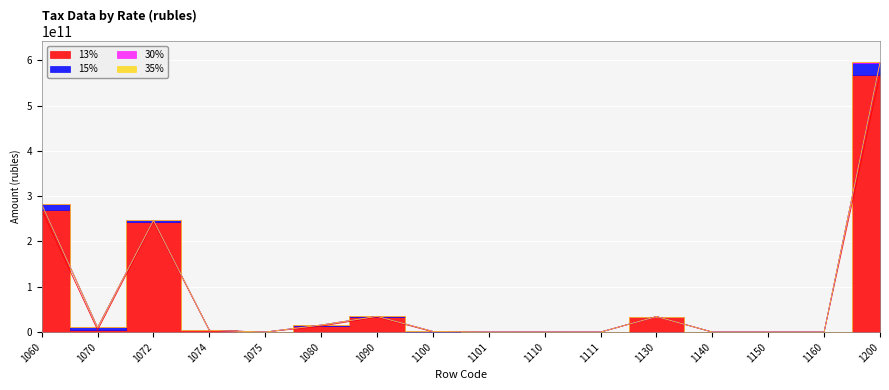

True or false: 30% has a value of 1822619156 at 1074.

False